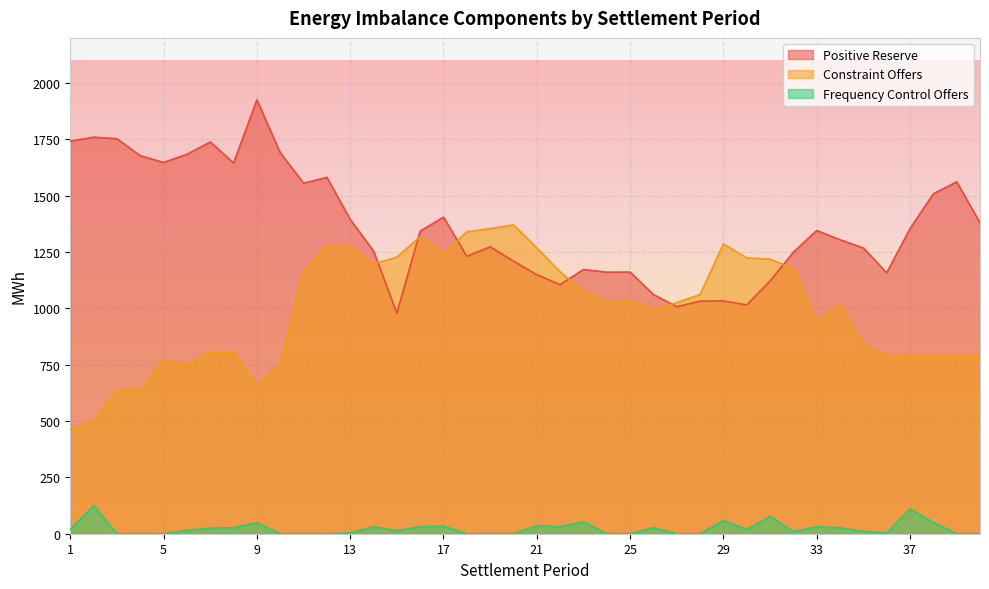

What is the total value across all series at 33?

2317.7